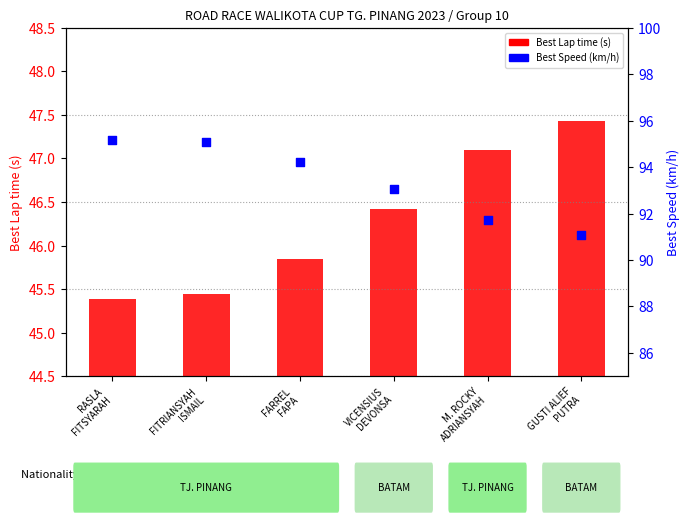

What is the total value across all series at RASLA
FITSYARAH?

140.6